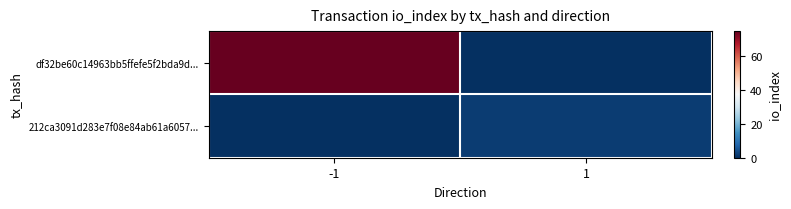

Reading left to right, what are all the values shown in this chart?

df32be60c14963bb5ffefe5f2bda9d...: -1=75	1=0
212ca3091d283e7f08e84ab61a6057...: -1=0	1=2